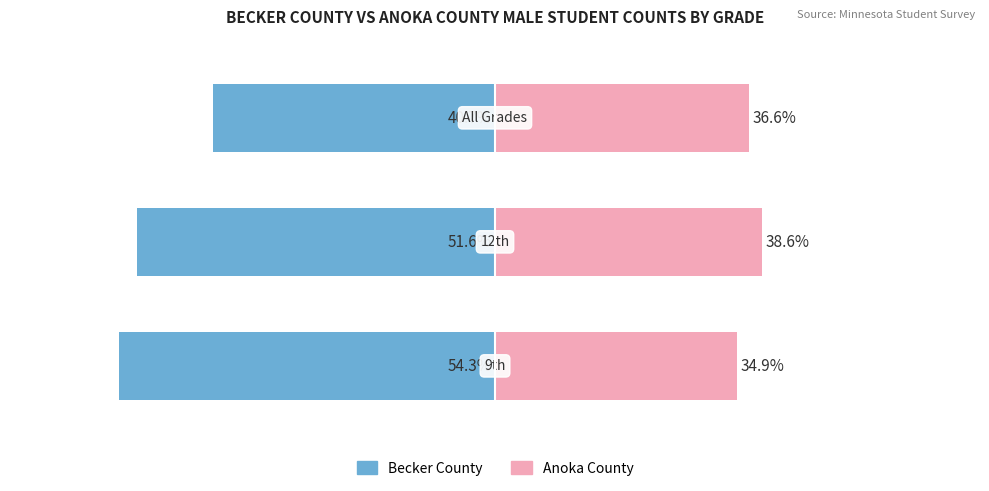

What is the difference between the Becker County values at 0 and 2?

13.6